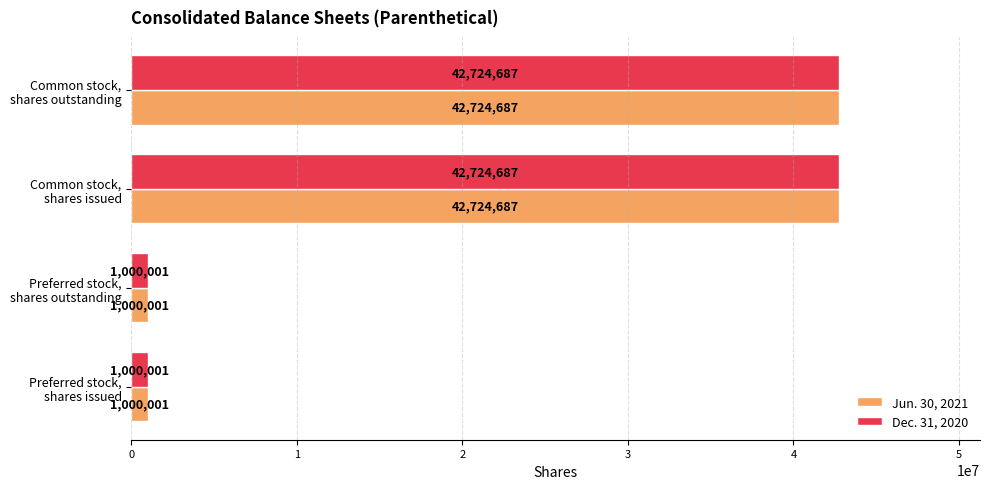

What is the average value of the Jun. 30, 2021 series?

21862344